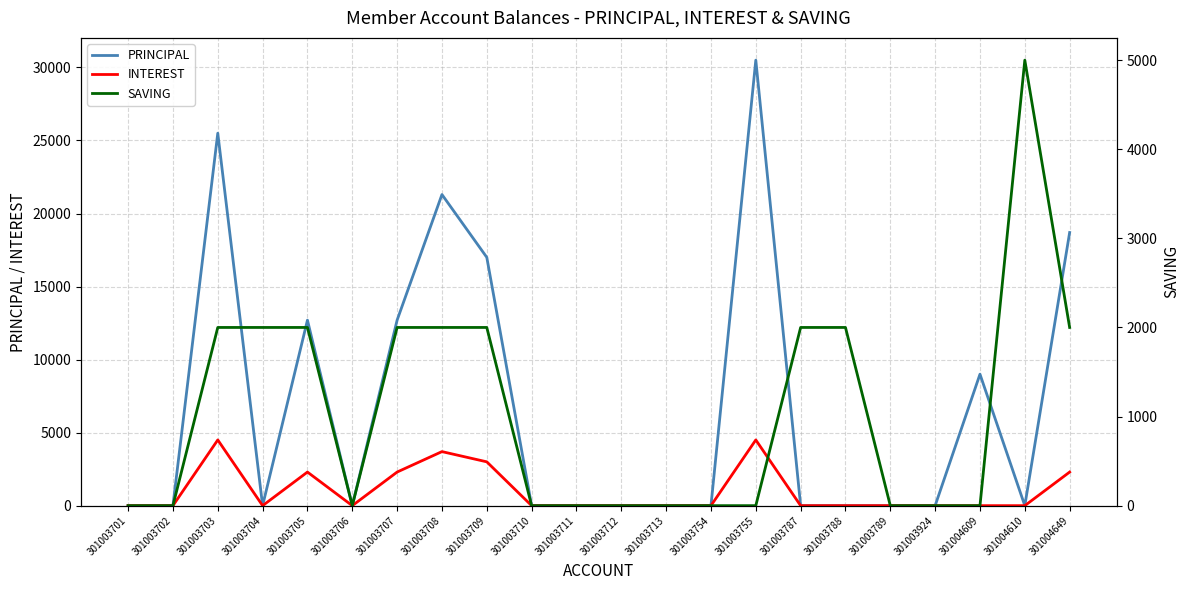

Reading right to left, transcribe all the data shown in this chart.

PRINCIPAL: 18700	0	9000	0	0	0	0	30500	0	0	0	0	0	17000	21300	12700	0	12700	0	25500	0	0
INTEREST: 2300	0	0	0	0	0	0	4500	0	0	0	0	0	3000	3700	2300	0	2300	0	4500	0	0
SAVING: 2000	5000	0	0	0	2000	2000	0	0	0	0	0	0	2000	2000	2000	0	2000	2000	2000	0	0